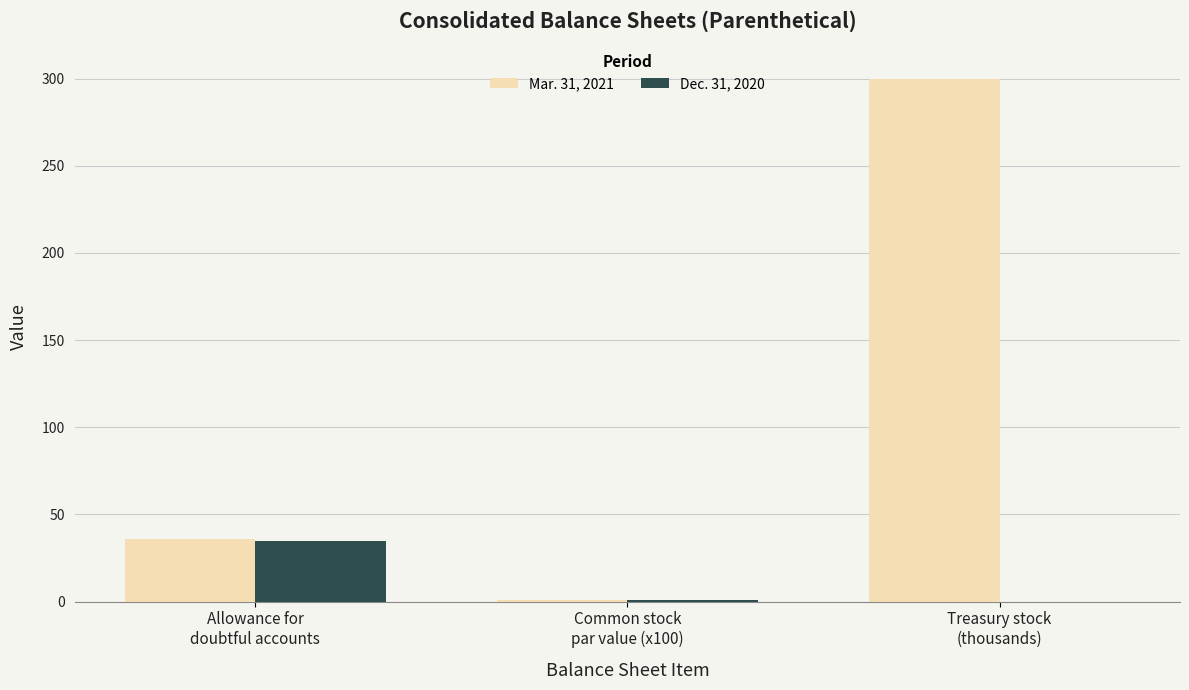

Count the number of data series in this chart.

2